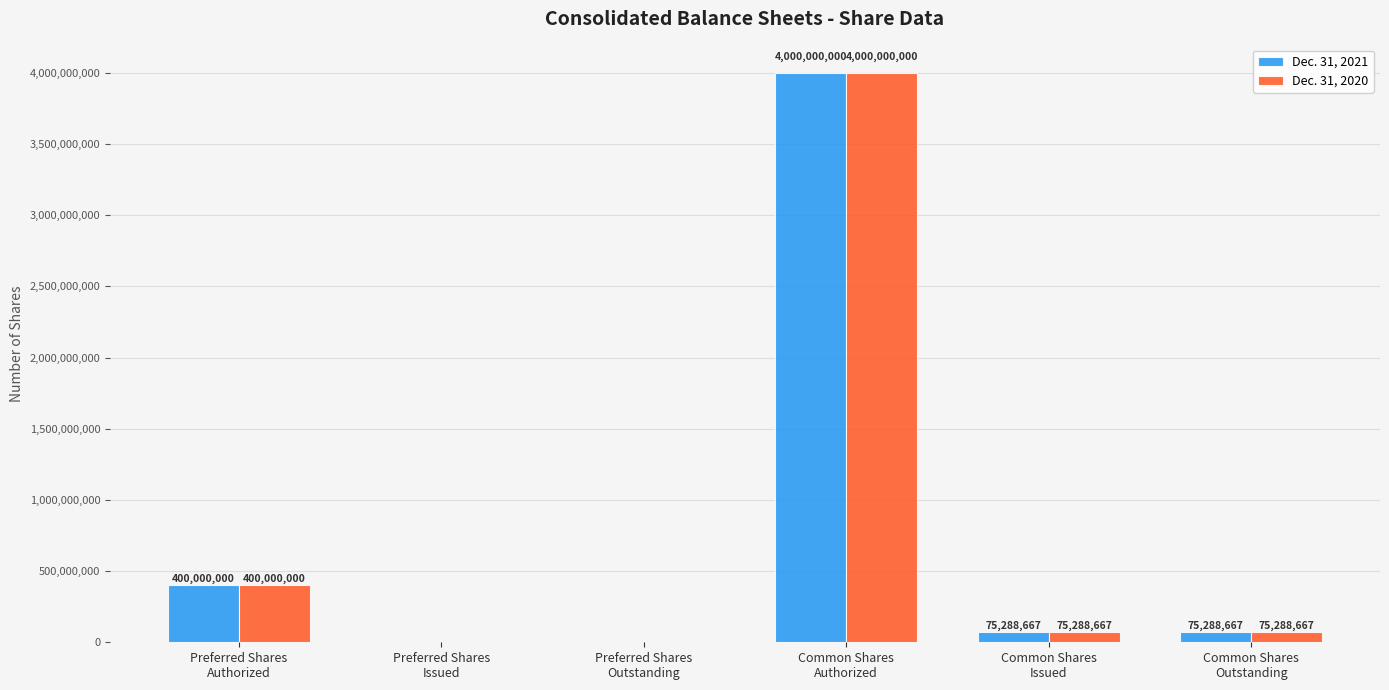

The value of Dec. 31, 2020 at Common Shares
Authorized is 5461935118. True or false?

False